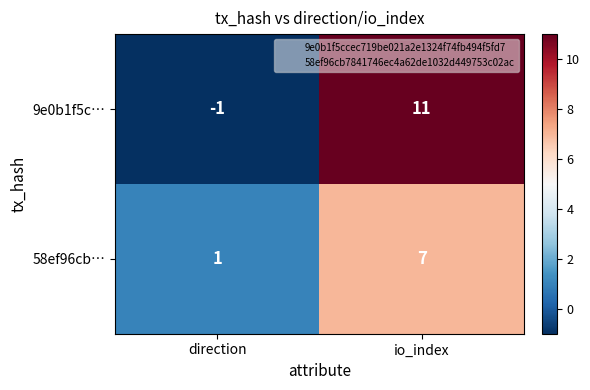

What is the difference between the maximum and minimum values in the 58ef96cb… series?

6